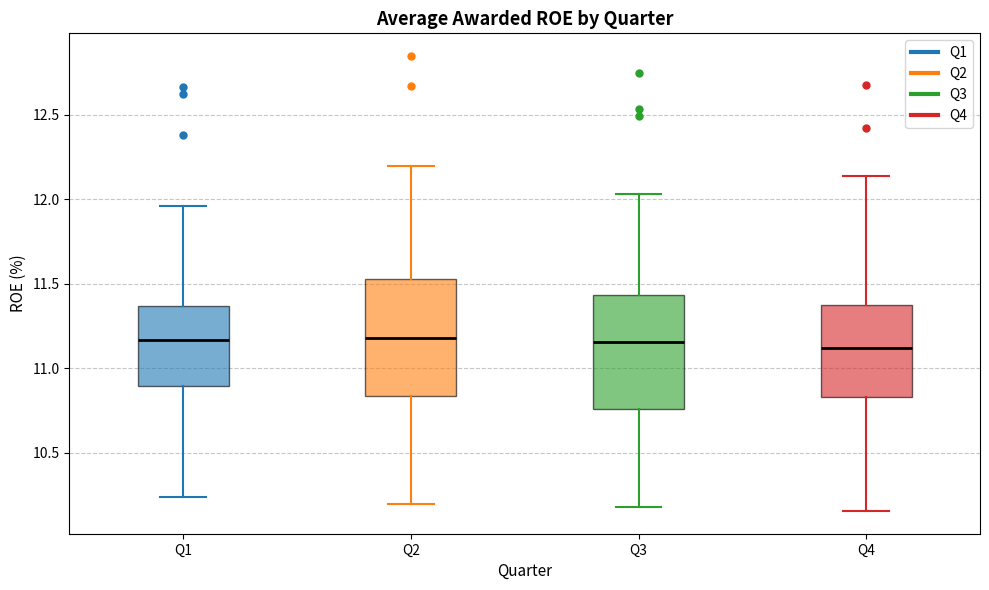

Reading left to right, read every box against the y-axis: the position of its median line, the range the box covers, and the ends of its whiskers. The values are not printed on the chart, so give them approximately, as read against the axis.

Q1: median 11.15, box 10.90 to 11.35, whiskers 10.25 to 11.95
Q2: median 11.20, box 10.85 to 11.55, whiskers 10.20 to 12.20
Q3: median 11.15, box 10.75 to 11.45, whiskers 10.20 to 12.05
Q4: median 11.10, box 10.85 to 11.40, whiskers 10.15 to 12.15